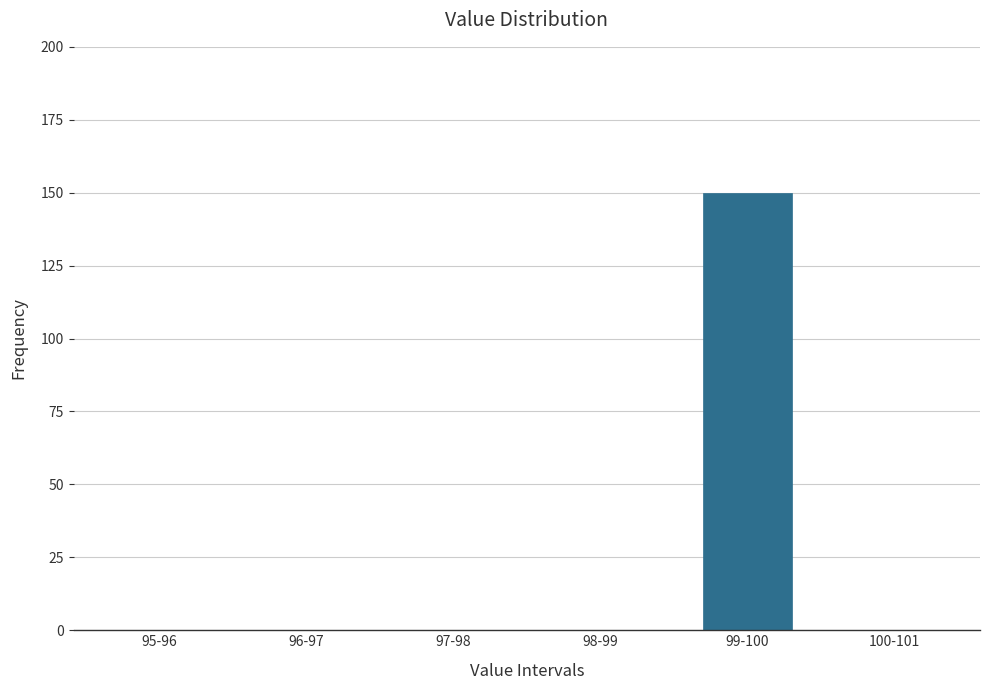

Reading left to right, transcribe all the data shown in this chart.

95-96=0	96-97=0	97-98=0	98-99=0	99-100=150	100-101=0